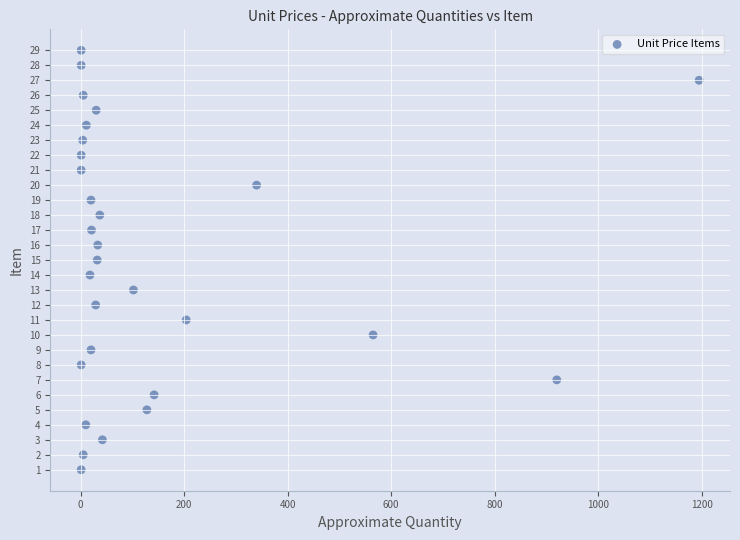

What is the range of X values (max minus min)?

1194